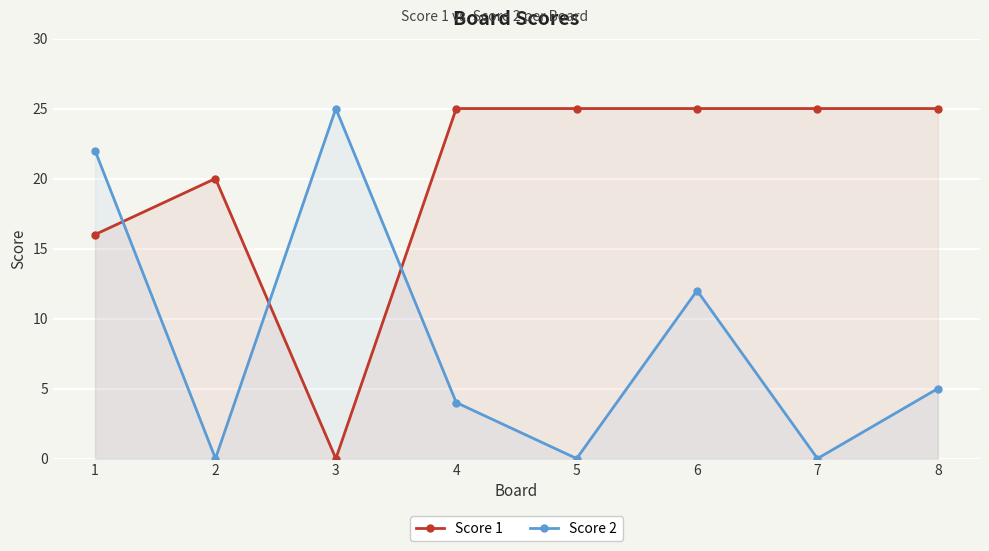

In Score 1, how many points are higher than both neighbors (excluding endpoints)?

1